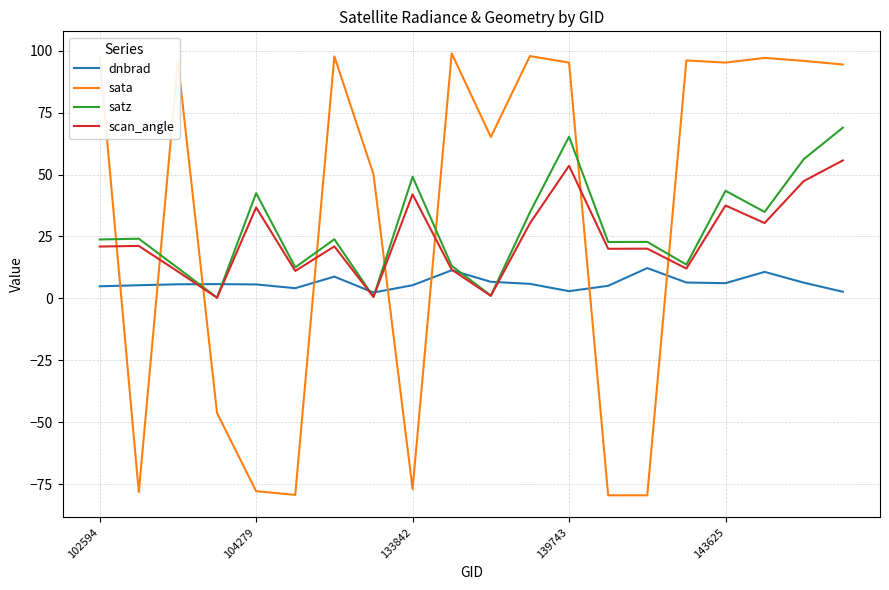

What is the difference between the maximum and second lowest values in the satz series?

68.3